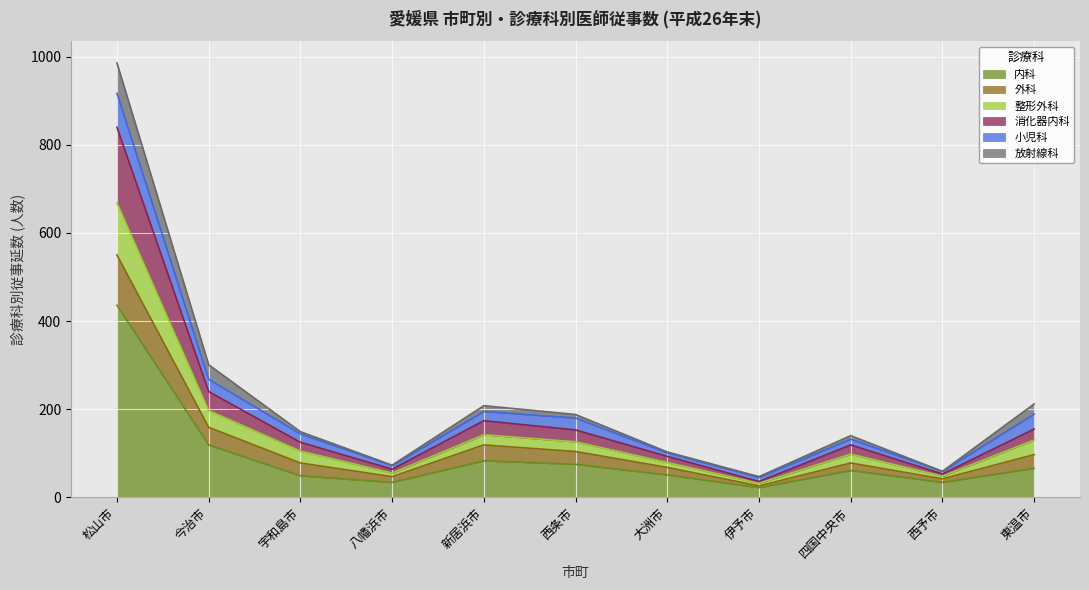

What are all the series names shown in the legend?

内科, 外科, 整形外科, 消化器内科, 小児科, 放射線科